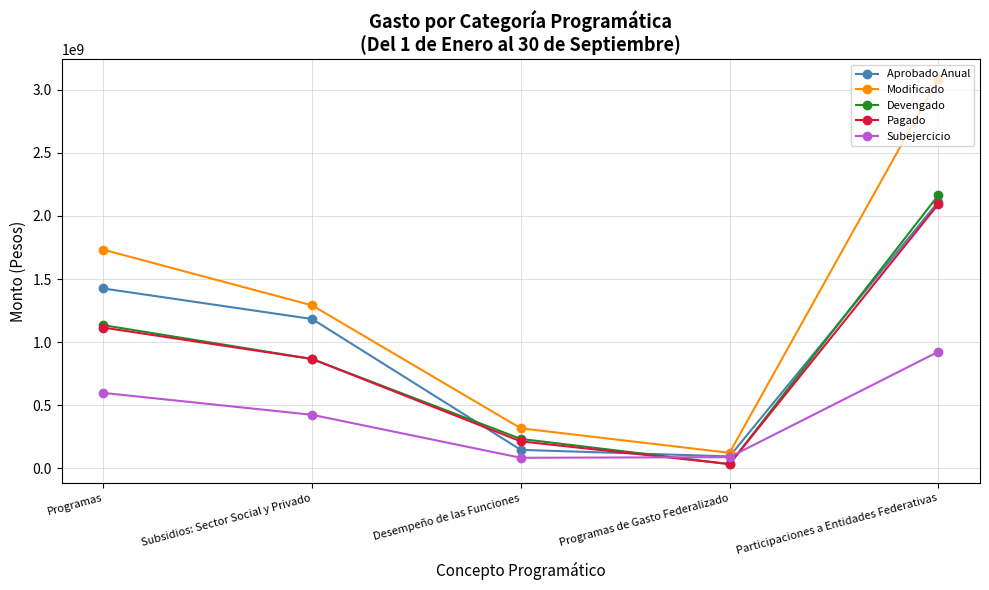

What is the difference between the highest and lowest values at Subsidios: Sector Social y Privado?

866619118.9